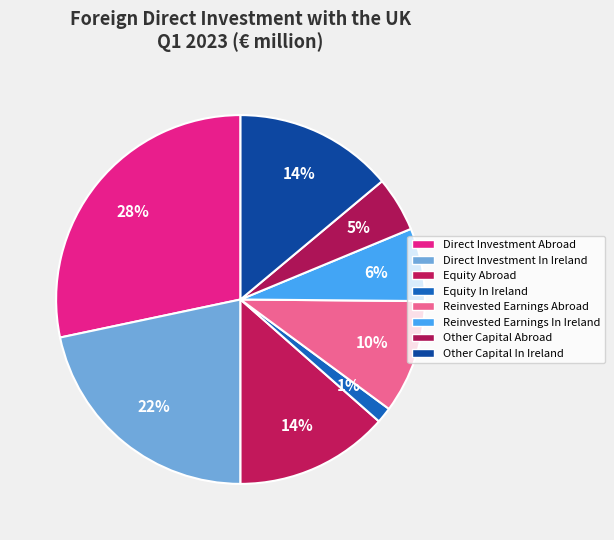

Which has a higher value, Equity Abroad or Other Capital In Ireland?

Other Capital In Ireland